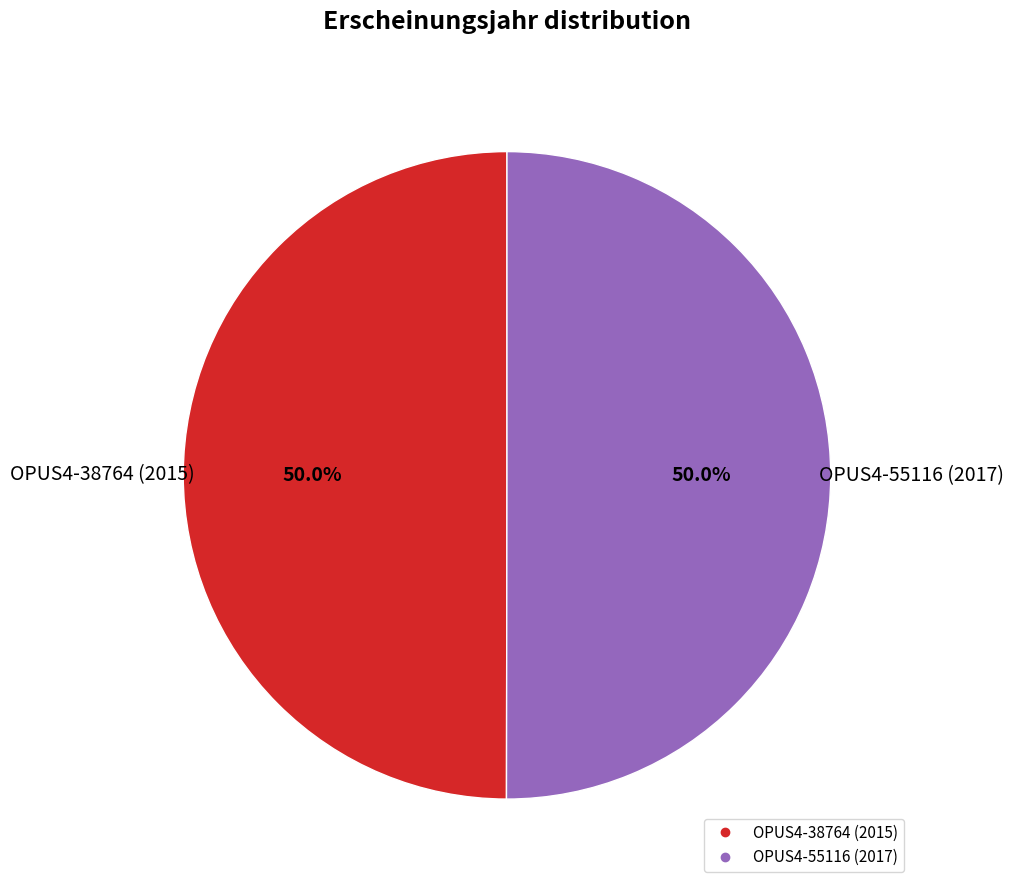

To the nearest percent, what percentage of the pie is OPUS4-38764 (2015)?

50%